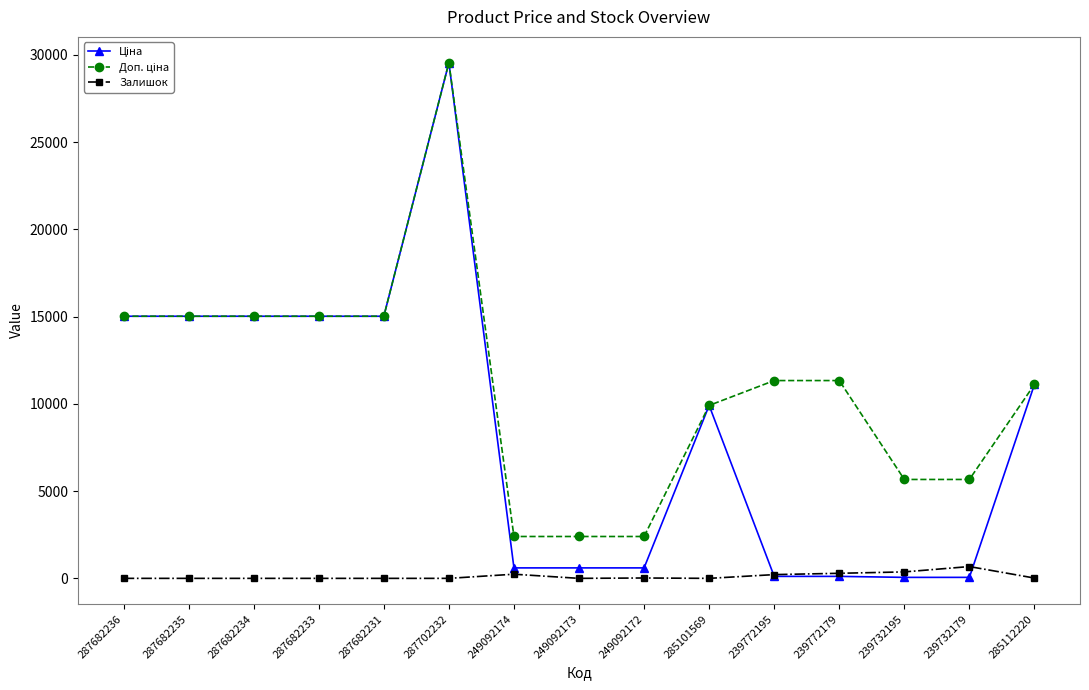

What is the total value across all series at 287682235?

30038.4